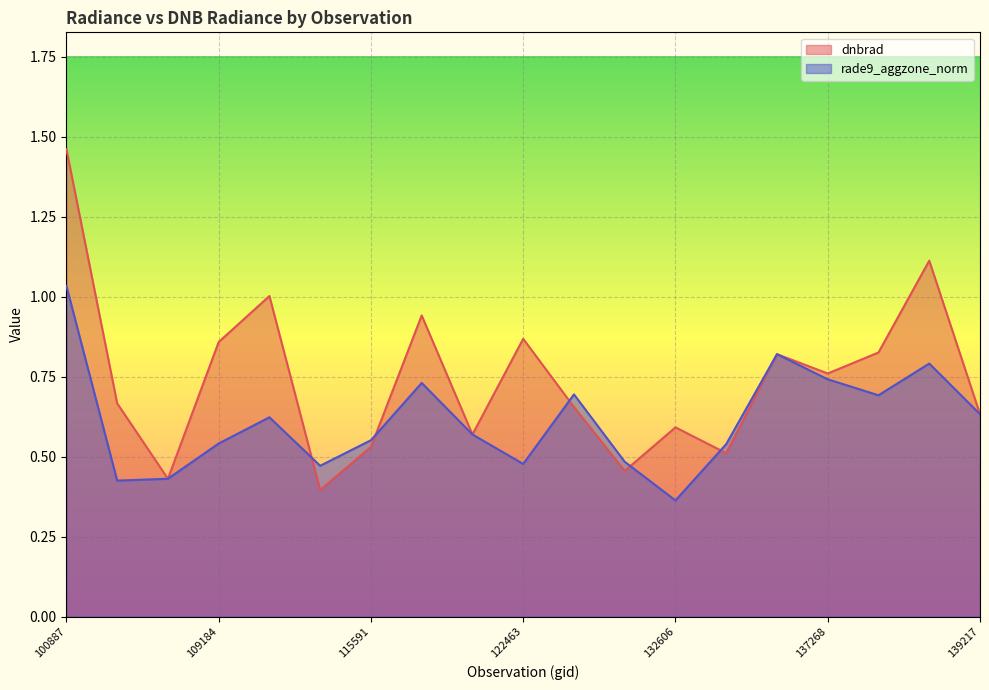

Which category has the lowest value in the rade9_aggzone_norm series?

132606